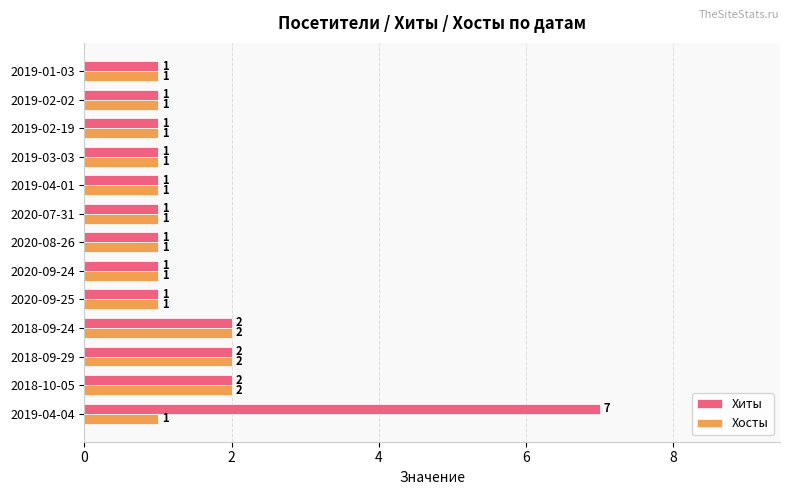

Rank the series by their average value, from lowest to highest.

Хосты, Хиты